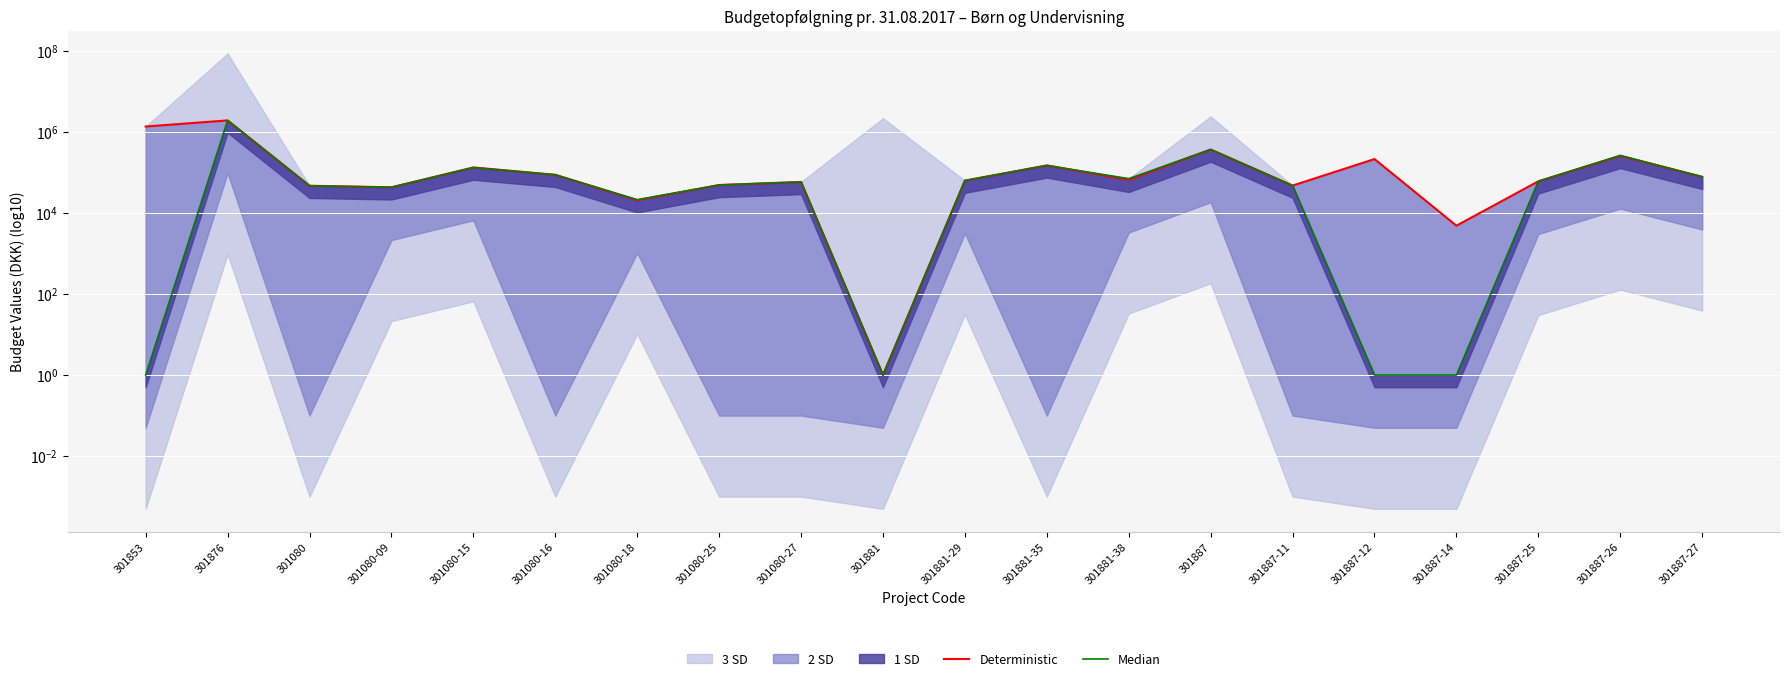

Where is Deterministic nearest to the value 962138?

301853